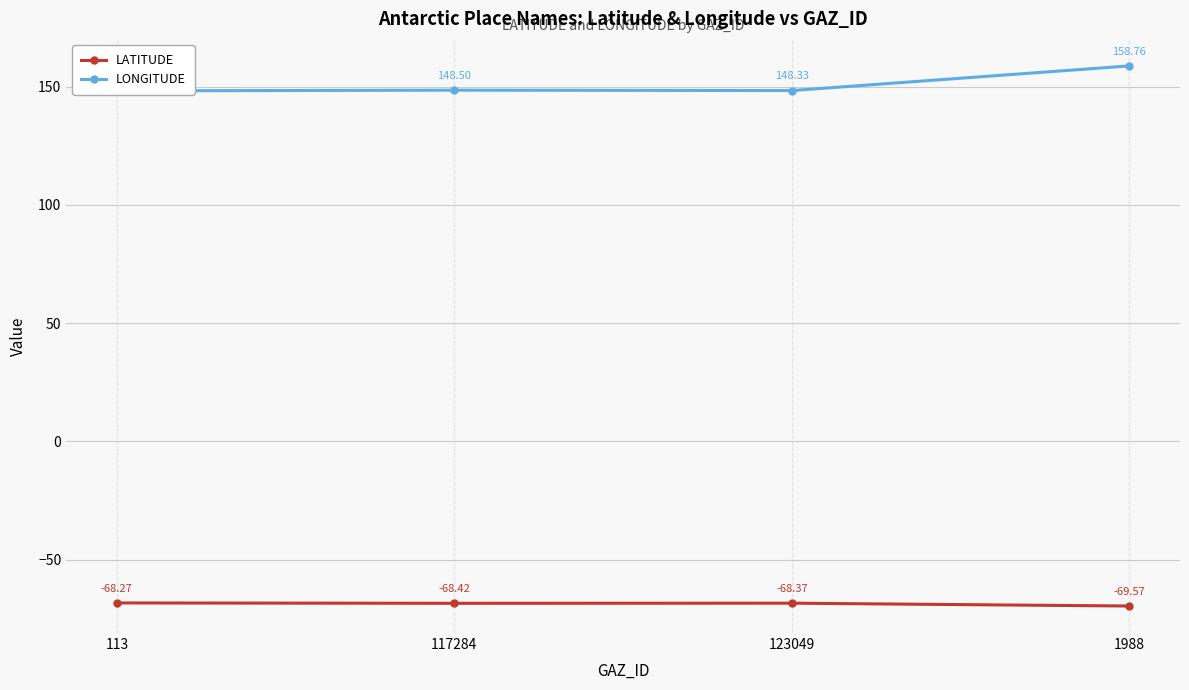

What position from the left is 123049?

3